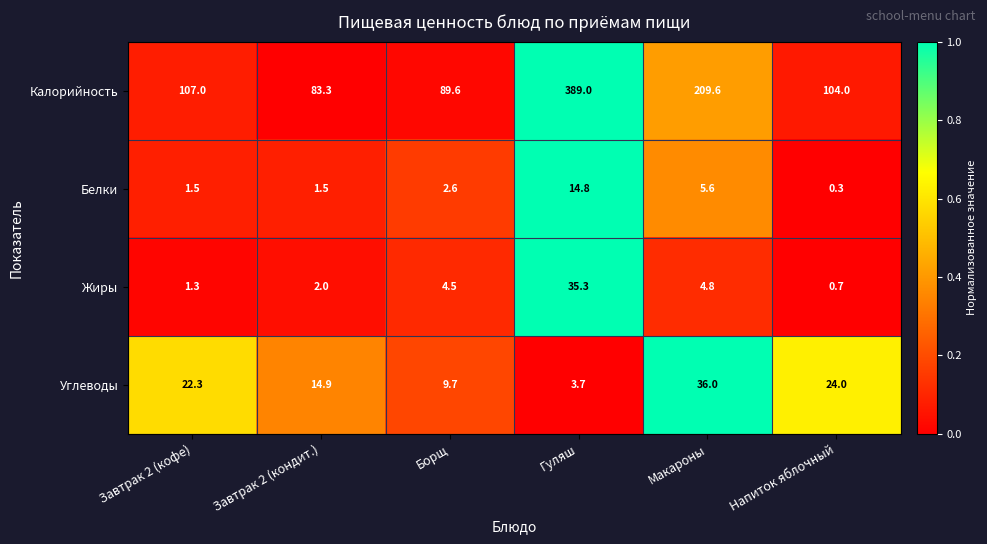

List the series in order of their peak value, lowest first.

Белки, Жиры, Углеводы, Калорийность